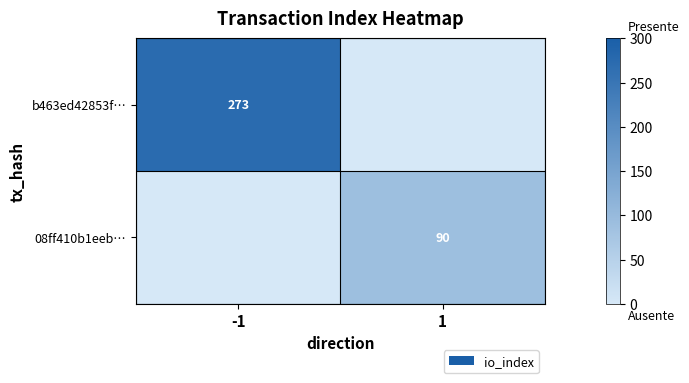

The 08ff410b1eeb… series shows 90 at 1. True or false?

True